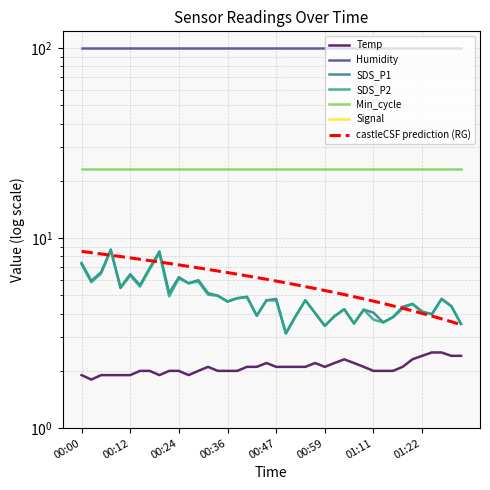

Is it true that Temp equals 2.1 at 00:43?

True